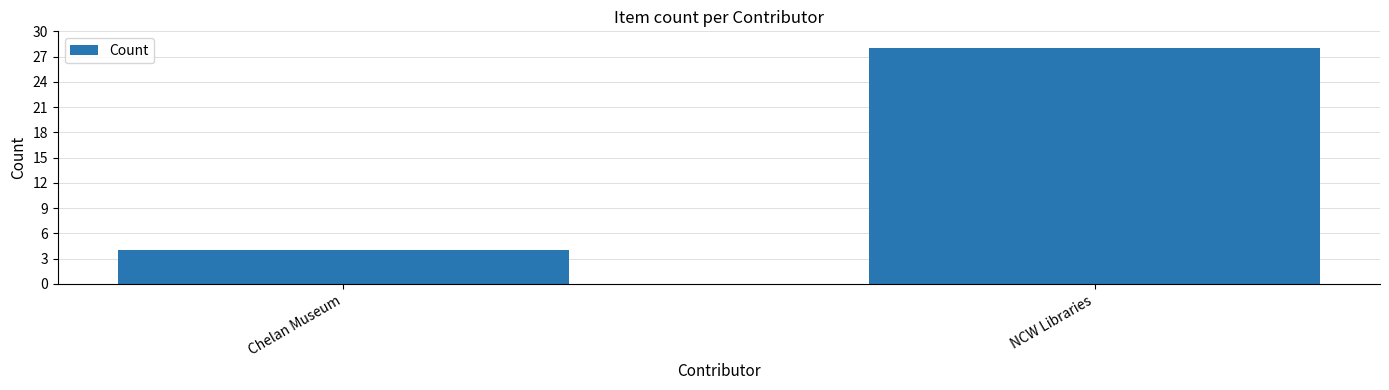

What is the difference between the maximum and minimum values?

24